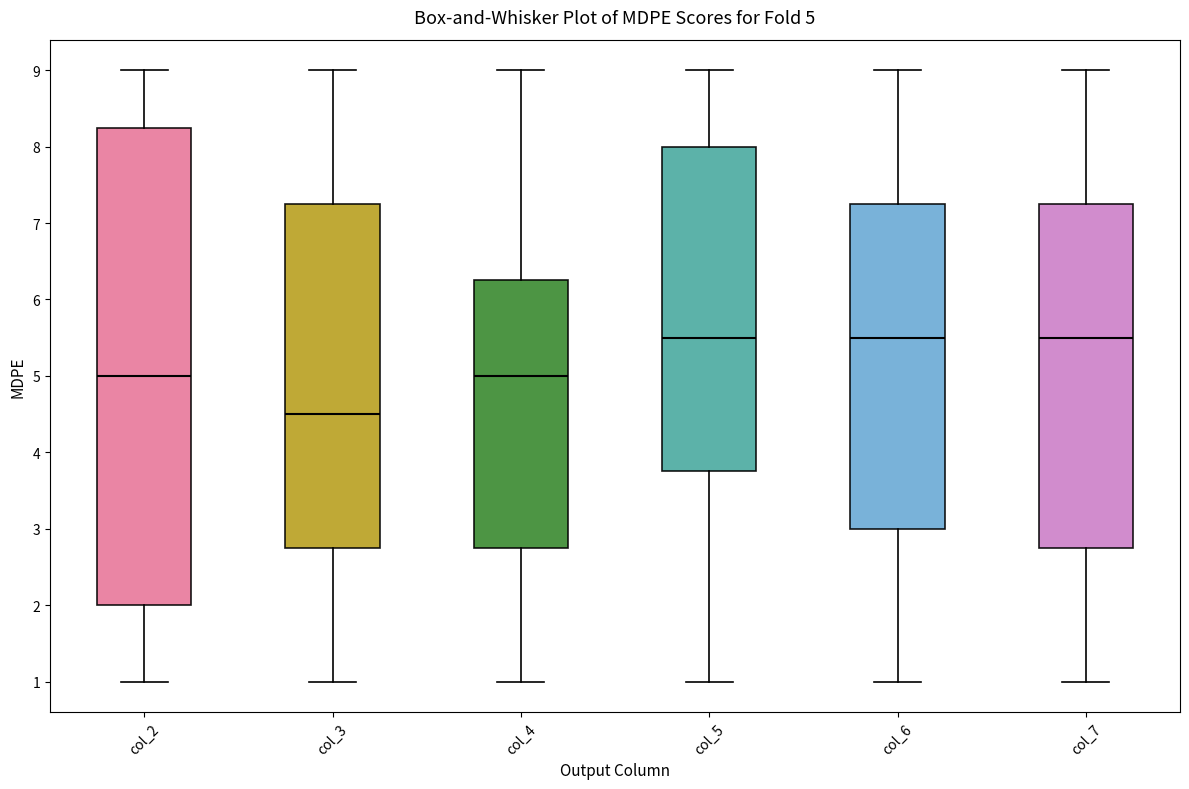

Which box is the tallest, from its lower edge to its upper edge?

col_2